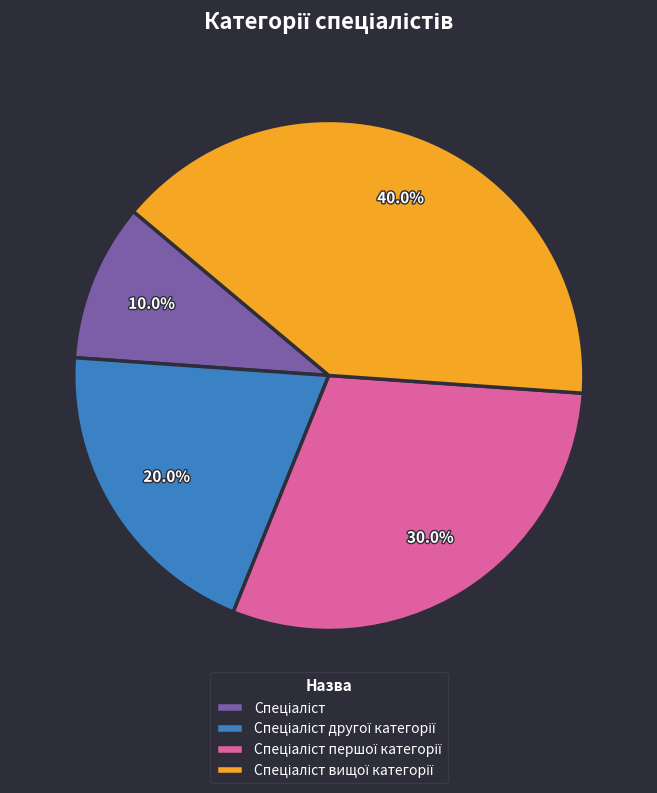

Is there a majority slice in this chart?

No